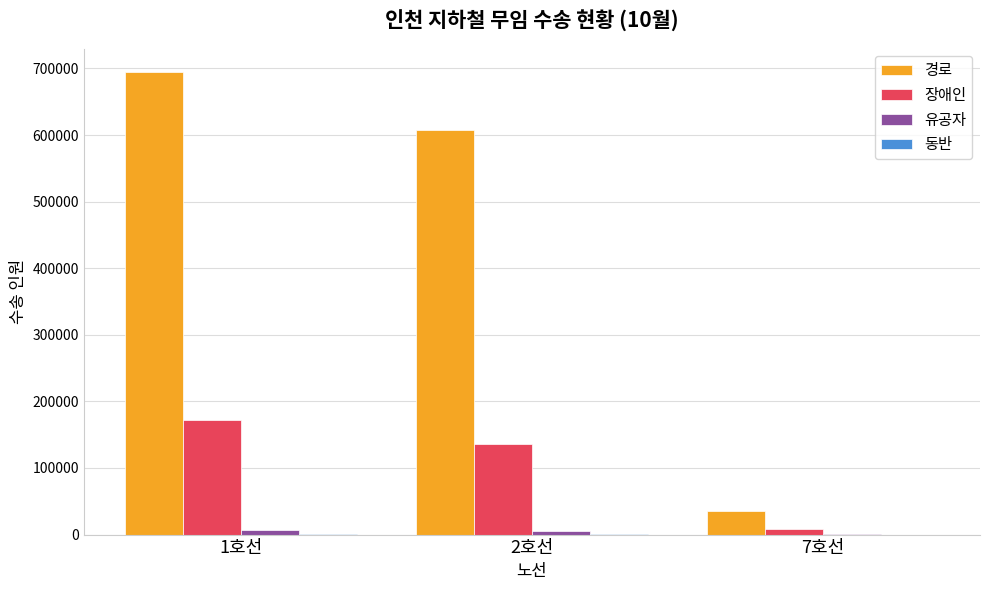

What is the spread (max minus min) of values at 7호선?

35072